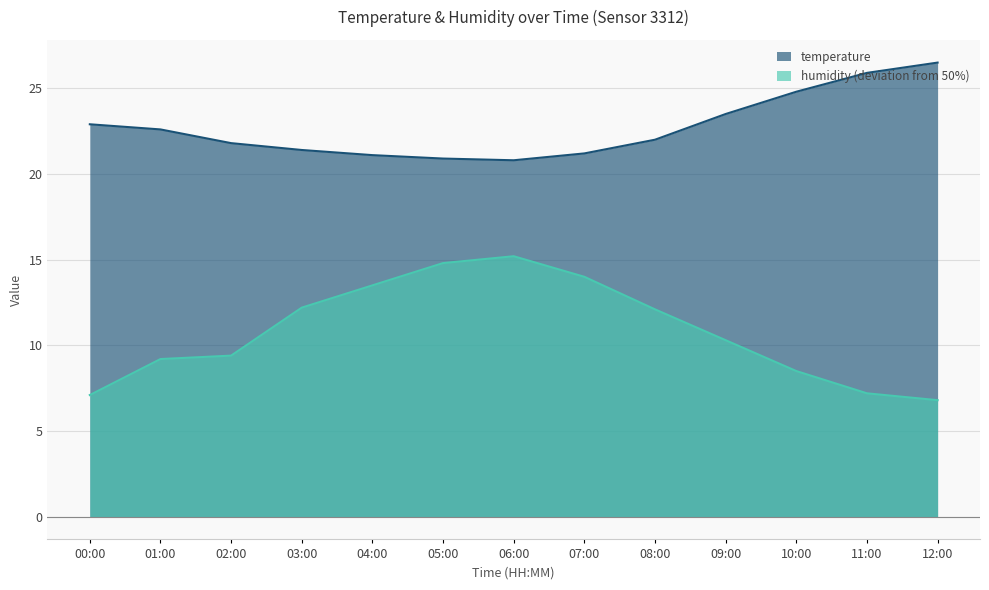

What position from the left is 06:00?

7